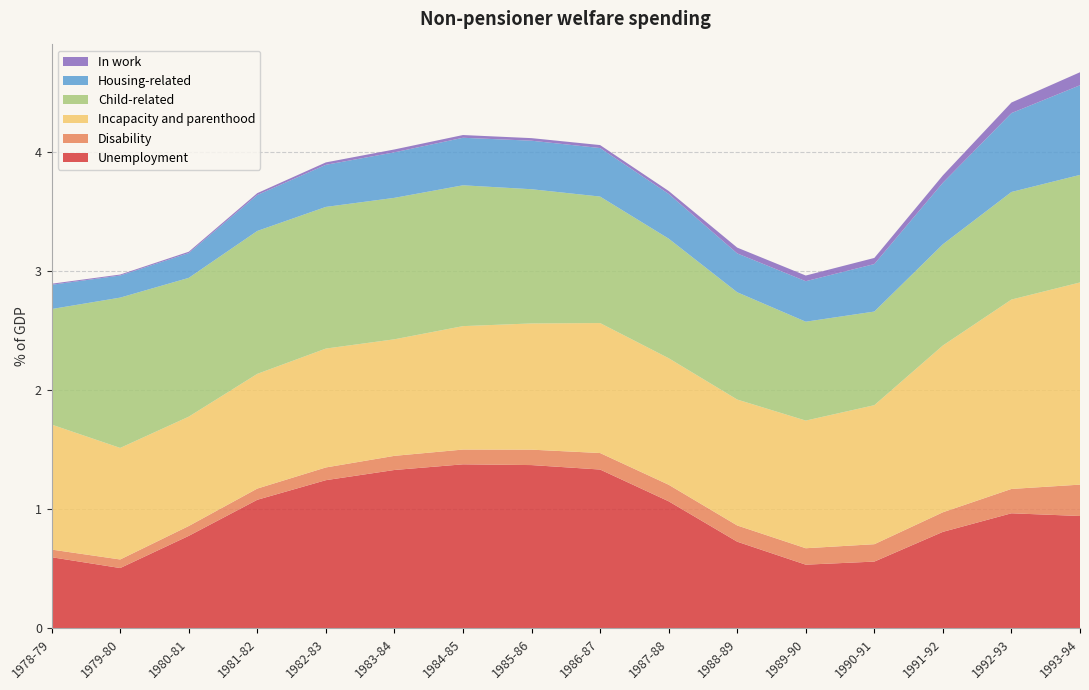

Reading left to right, list all the values displayed in this chart.

Unemployment: 1978-79=0.6	1979-80=0.5	1980-81=0.8	1981-82=1.1	1982-83=1.2	1983-84=1.3	1984-85=1.4	1985-86=1.4	1986-87=1.3	1987-88=1.1	1988-89=0.7	1989-90=0.5	1990-91=0.6	1991-92=0.8	1992-93=1.0	1993-94=0.9
Disability: 1978-79=0.1	1979-80=0.1	1980-81=0.1	1981-82=0.1	1982-83=0.1	1983-84=0.1	1984-85=0.1	1985-86=0.1	1986-87=0.1	1987-88=0.1	1988-89=0.1	1989-90=0.1	1990-91=0.1	1991-92=0.2	1992-93=0.2	1993-94=0.3
Incapacity and parenthood: 1978-79=1.0	1979-80=0.9	1980-81=0.9	1981-82=1.0	1982-83=1.0	1983-84=1.0	1984-85=1.0	1985-86=1.1	1986-87=1.1	1987-88=1.1	1988-89=1.1	1989-90=1.1	1990-91=1.2	1991-92=1.4	1992-93=1.6	1993-94=1.7
Child-related: 1978-79=1.0	1979-80=1.3	1980-81=1.2	1981-82=1.2	1982-83=1.2	1983-84=1.2	1984-85=1.2	1985-86=1.1	1986-87=1.1	1987-88=1.0	1988-89=0.9	1989-90=0.8	1990-91=0.8	1991-92=0.8	1992-93=0.9	1993-94=0.9
Housing-related: 1978-79=0.2	1979-80=0.2	1980-81=0.2	1981-82=0.3	1982-83=0.4	1983-84=0.4	1984-85=0.4	1985-86=0.4	1986-87=0.4	1987-88=0.4	1988-89=0.3	1989-90=0.3	1990-91=0.4	1991-92=0.5	1992-93=0.7	1993-94=0.8
In work: 1978-79=0.0	1979-80=0.0	1980-81=0.0	1981-82=0.0	1982-83=0.0	1983-84=0.0	1984-85=0.0	1985-86=0.0	1986-87=0.0	1987-88=0.0	1988-89=0.0	1989-90=0.0	1990-91=0.1	1991-92=0.1	1992-93=0.1	1993-94=0.1